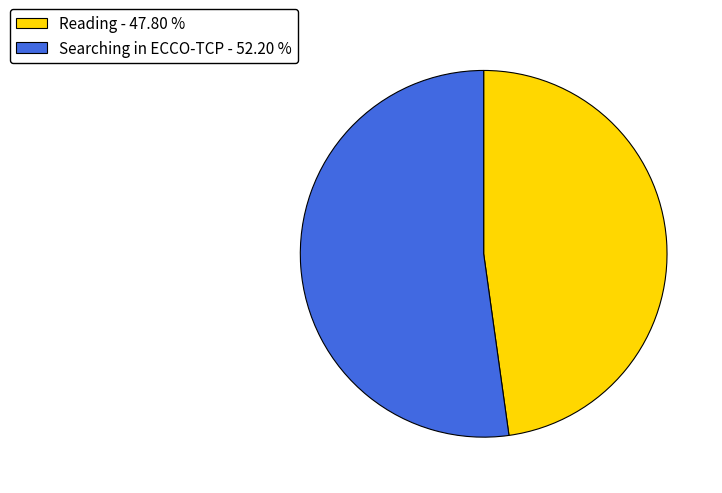

Combined, do Searching in ECCO-TCP - 52.20 % and Reading - 47.80 % account for over 50%?

Yes